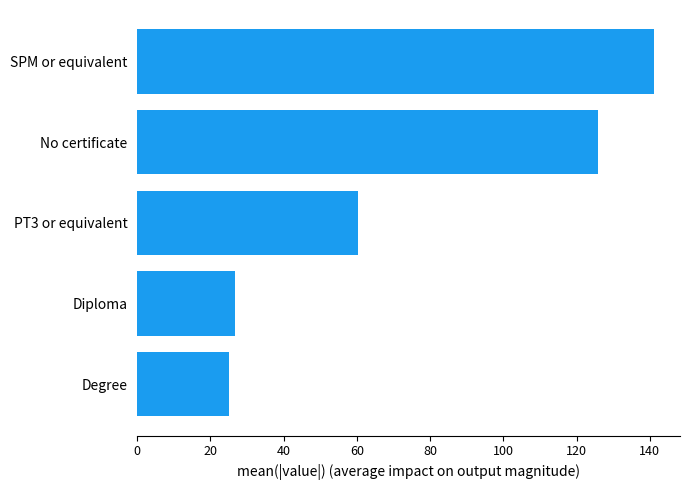

Rank the categories by value from lowest to highest.

Degree, Diploma, PT3 or equivalent, No certificate, SPM or equivalent